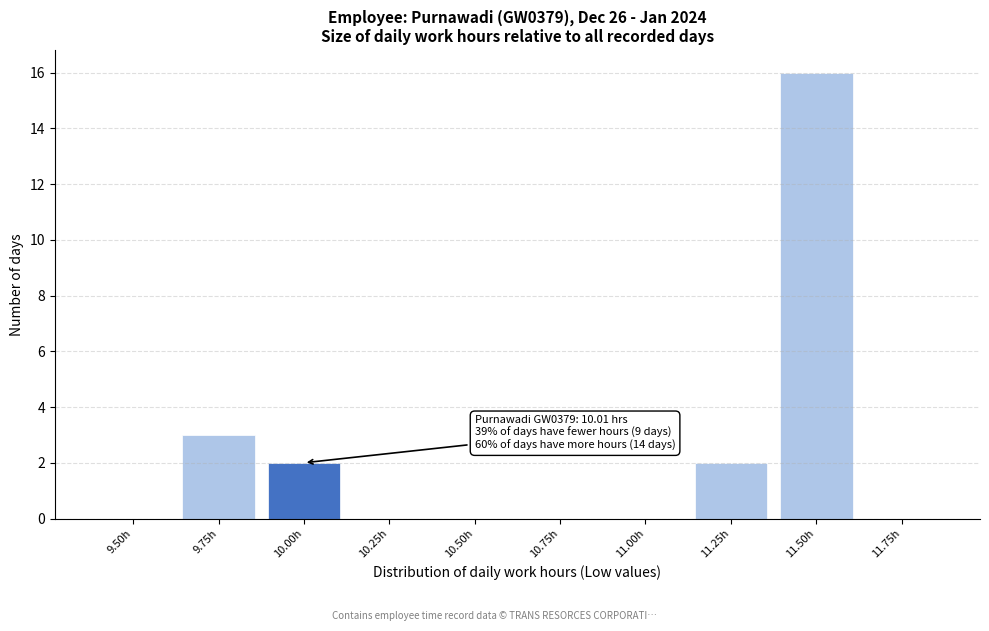

Reading right to left, transcribe all the data shown in this chart.

11.75h=0	11.50h=16	11.25h=2	11.00h=0	10.75h=0	10.50h=0	10.25h=0	10.00h=2	9.75h=3	9.50h=0